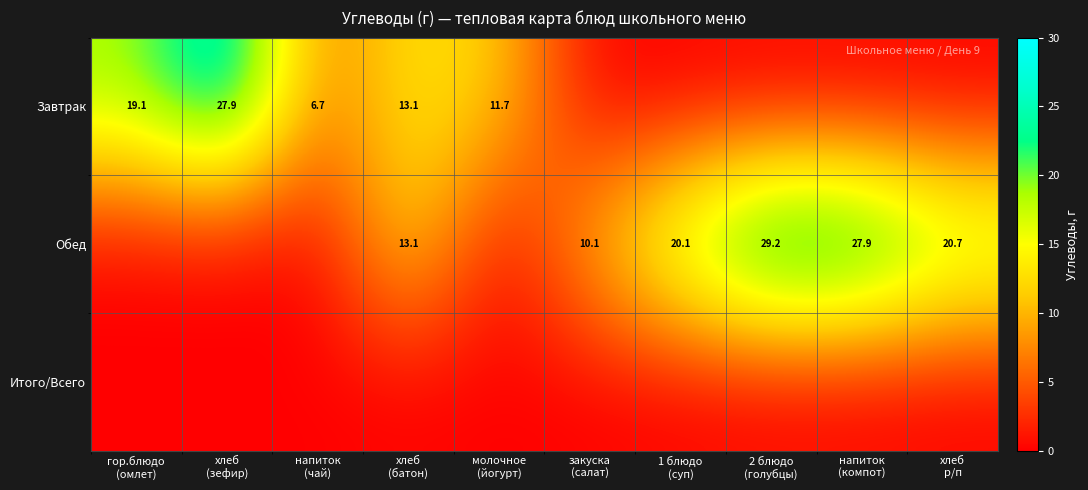

At which category does the chart reach its minimum across all series?

закуска
(салат)